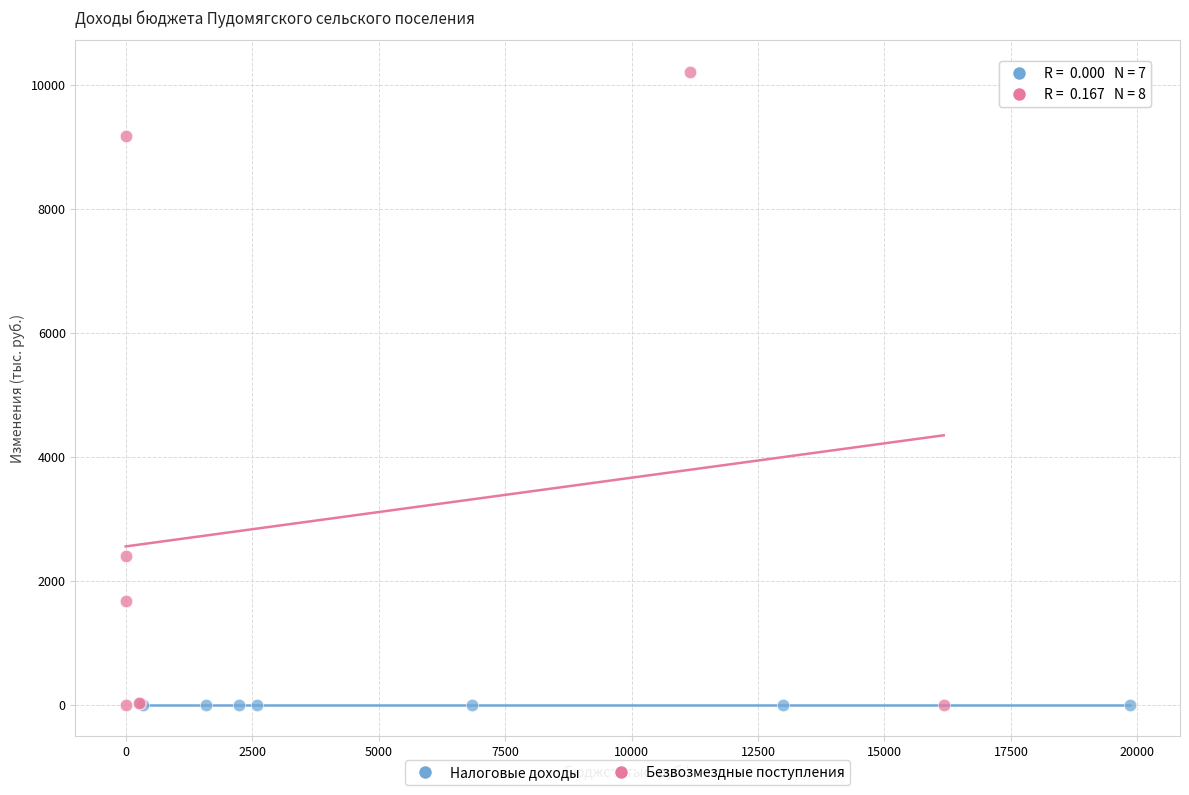

Which series contains the highest Y value?

Безвозмездные поступления